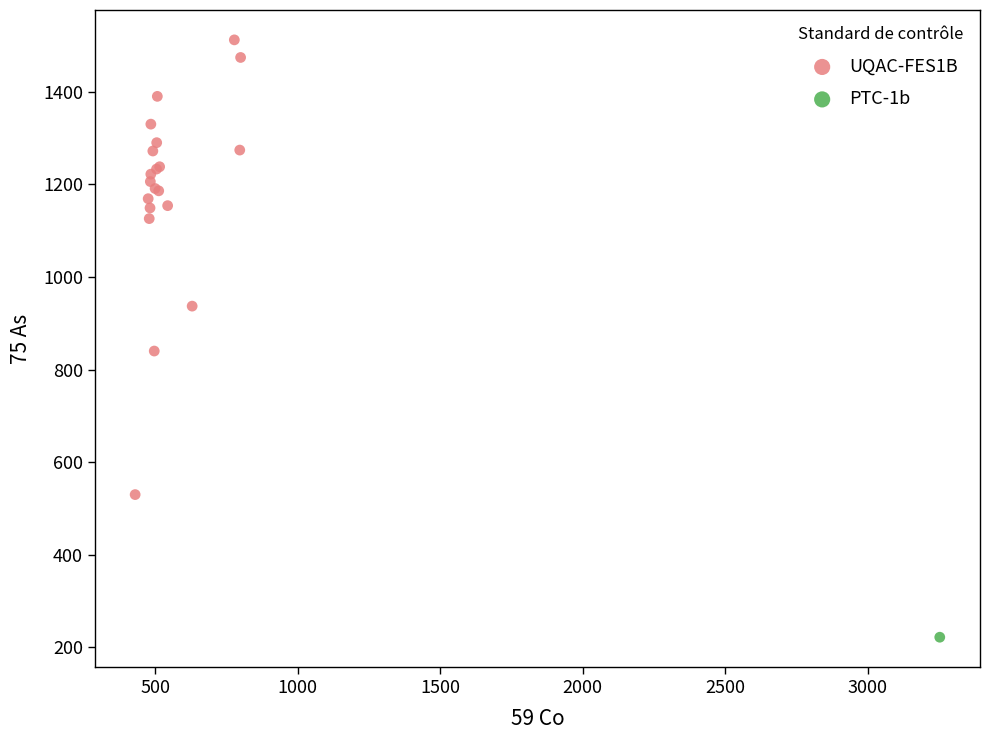

What are all the series names shown in the legend?

UQAC-FES1B, PTC-1b